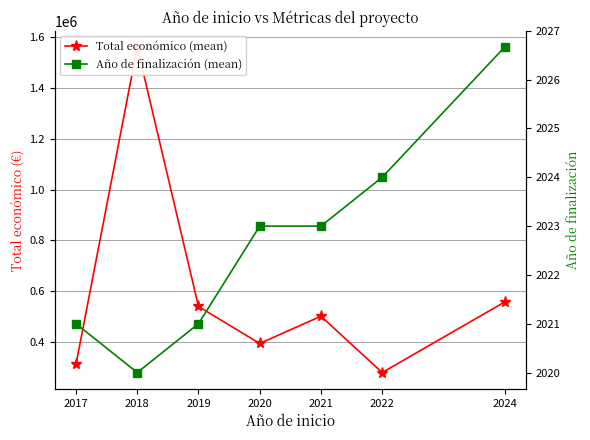

What is the average value of the Año de finalización (mean) series?

2022.7